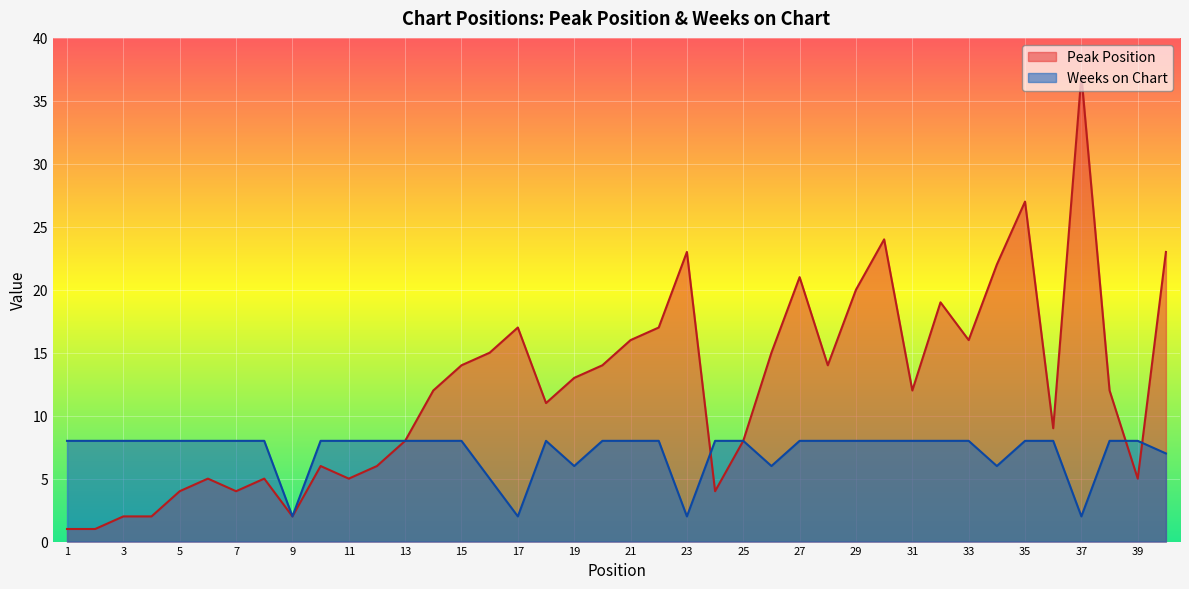

How many interior local valleys does the Peak Position series have?

10